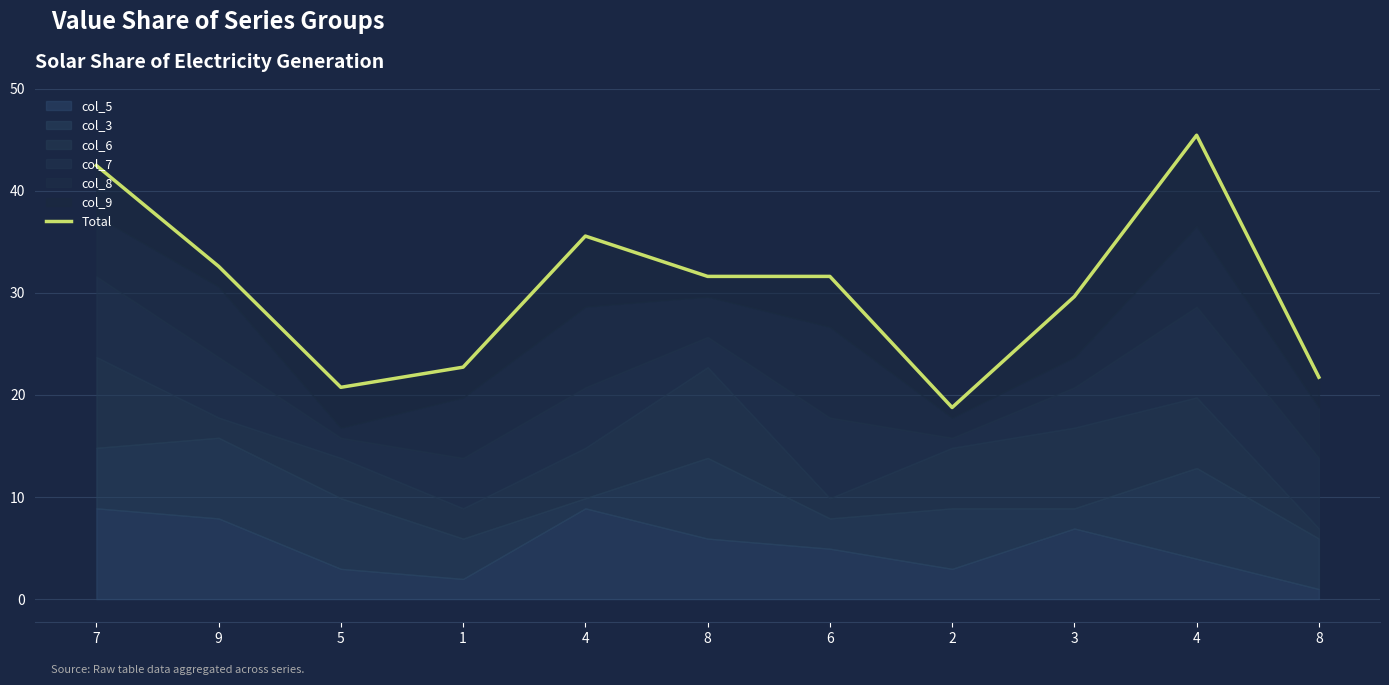

Which category has the highest value across all series?

4